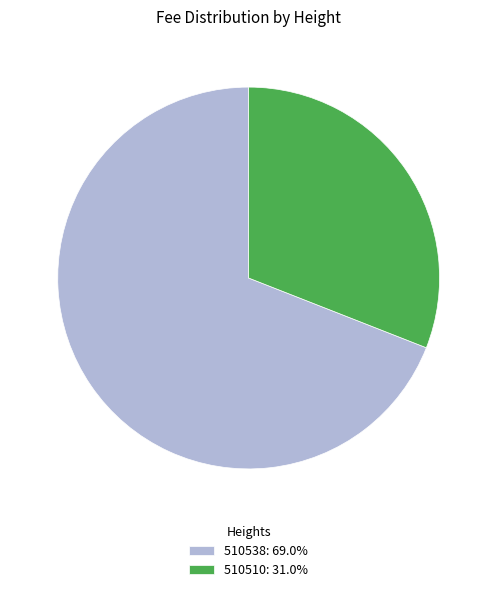

What is the ratio of the value at 510510 to the value at 510538?

0.4